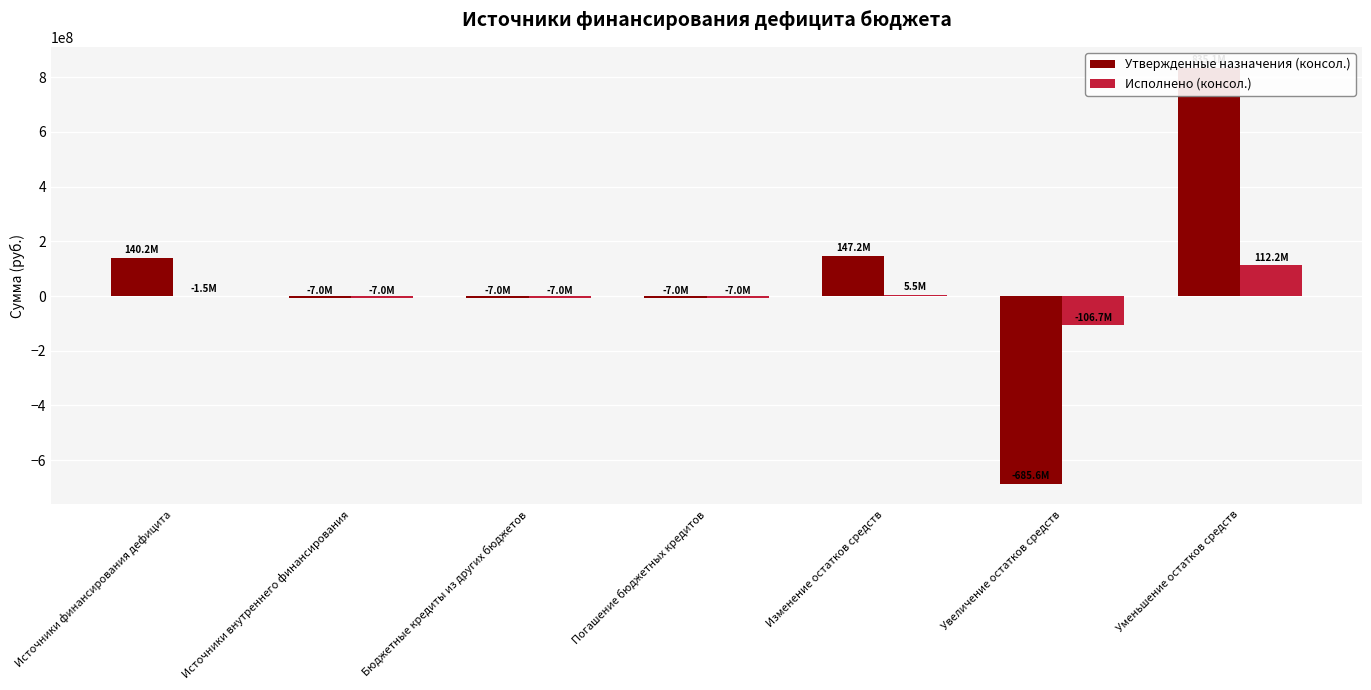

What is the label of the 4th bar from the right?

Погашение бюджетных кредитов